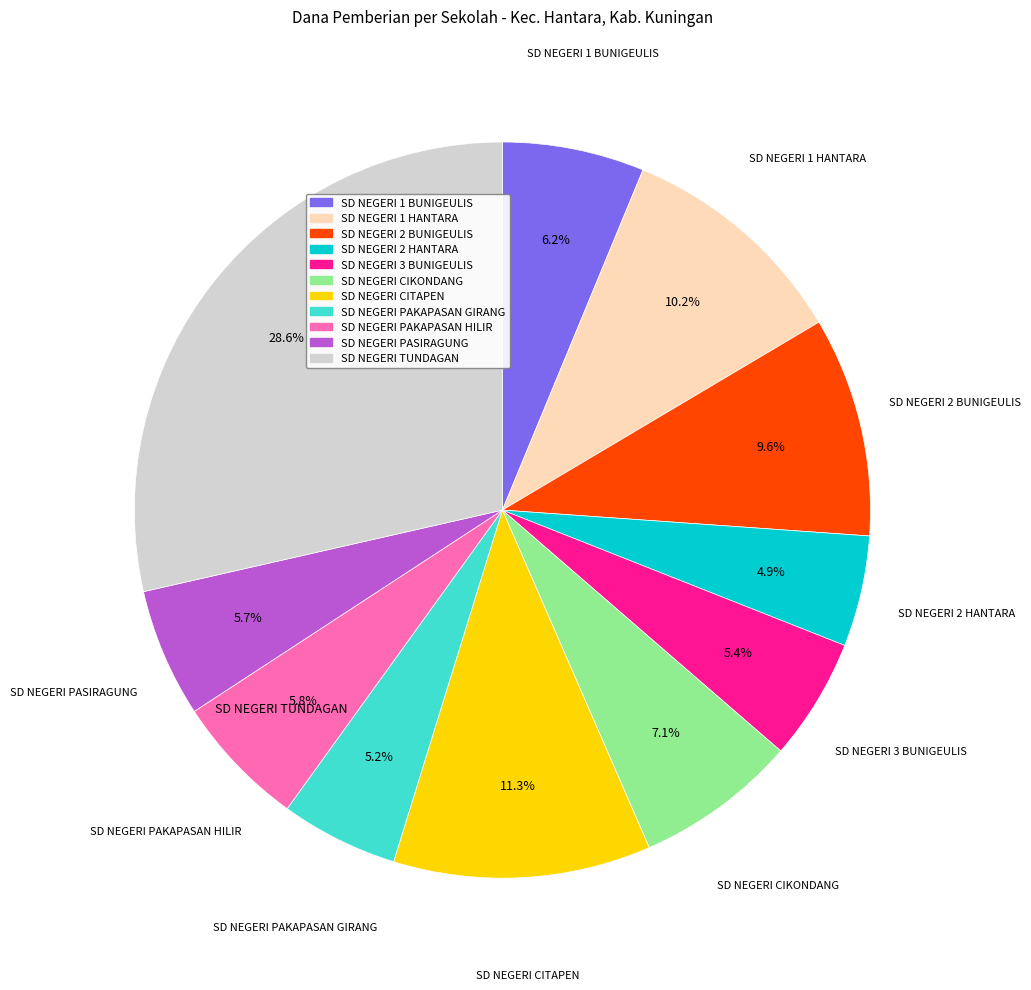

Between SD NEGERI CIKONDANG and SD NEGERI 2 BUNIGEULIS, which is larger?

SD NEGERI 2 BUNIGEULIS